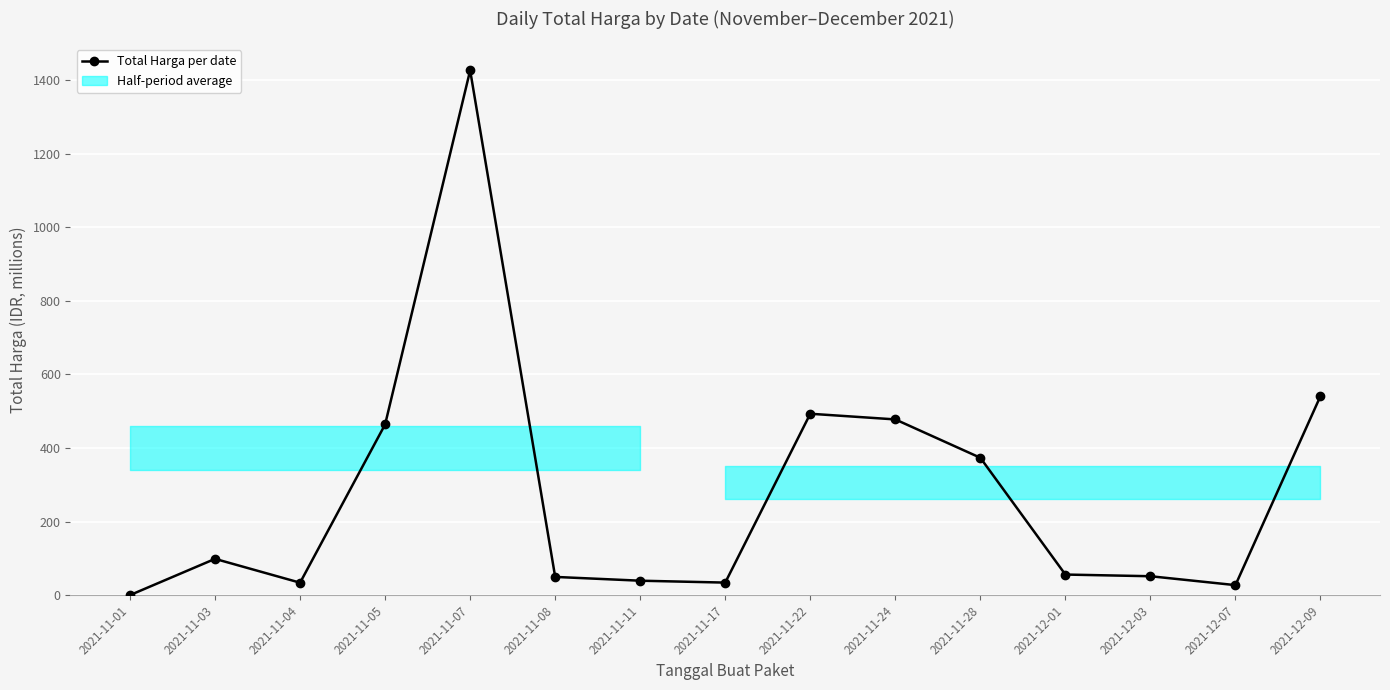

True or false: the data shows 49.7 at 2021-11-08.

True